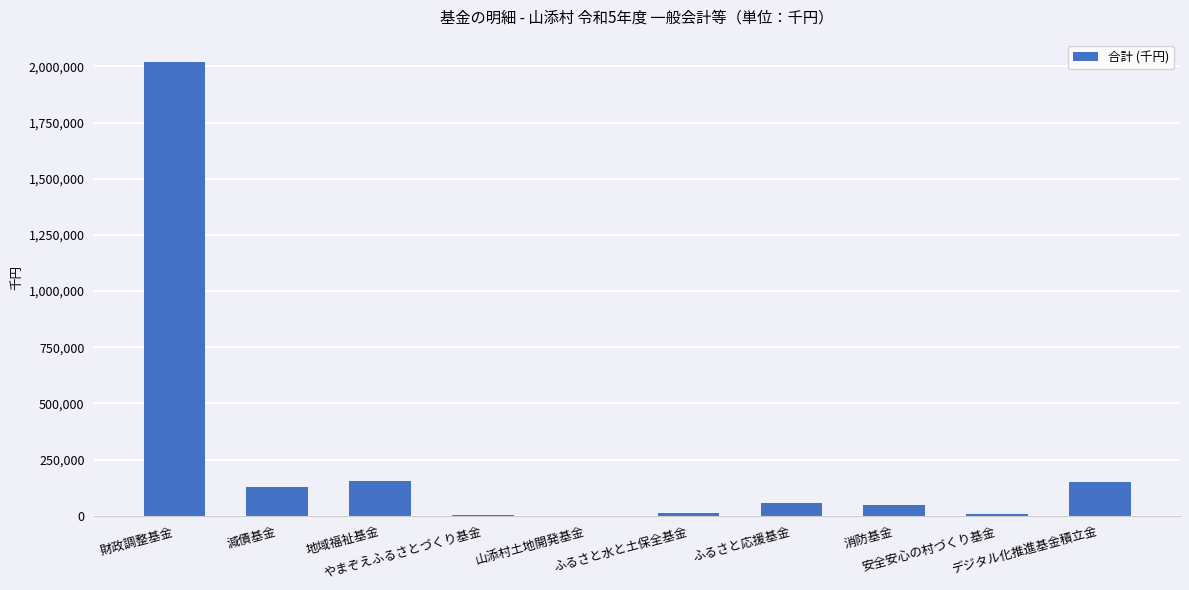

Which has a higher value, 消防基金 or ふるさと水と土保全基金?

消防基金